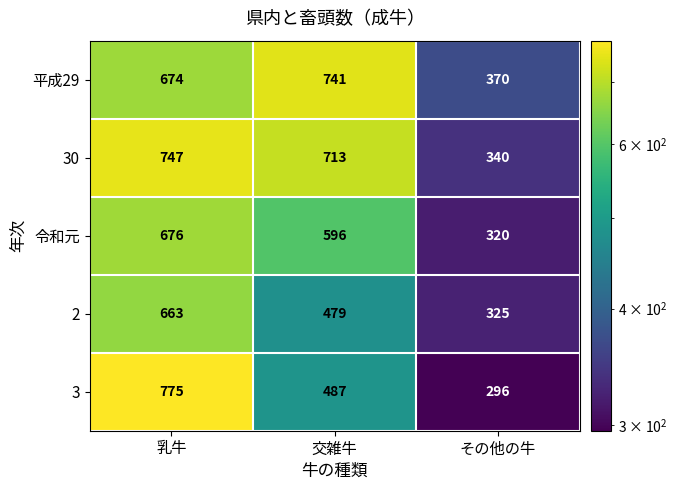

Rank the series by their maximum value, from highest to lowest.

3, 30, 平成29, 令和元, 2